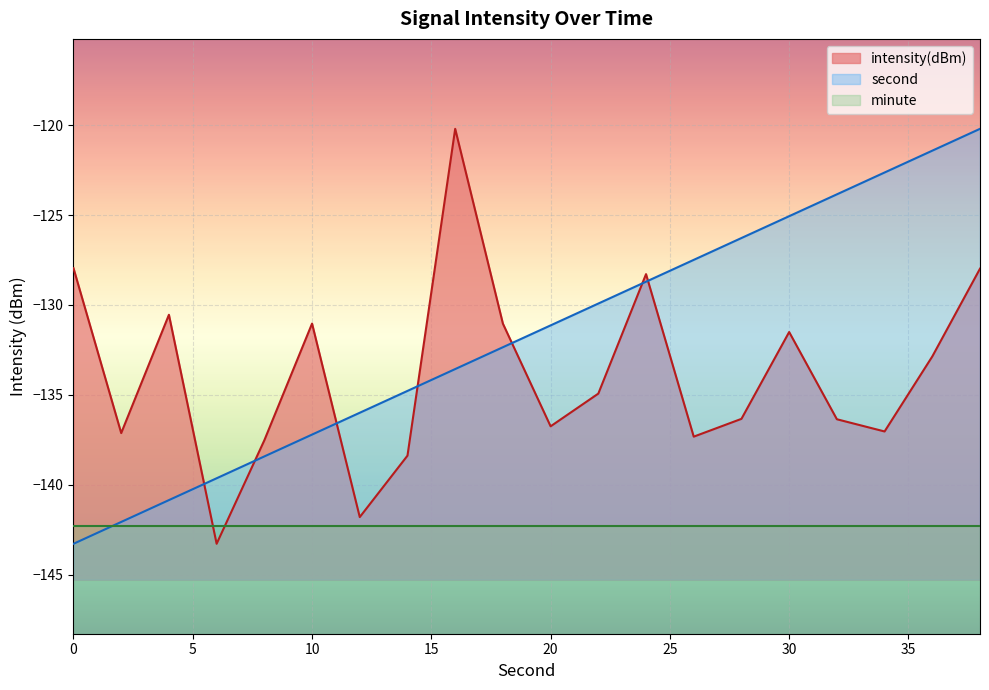

What is the value of the second point at the 7th from the left?

-136.0